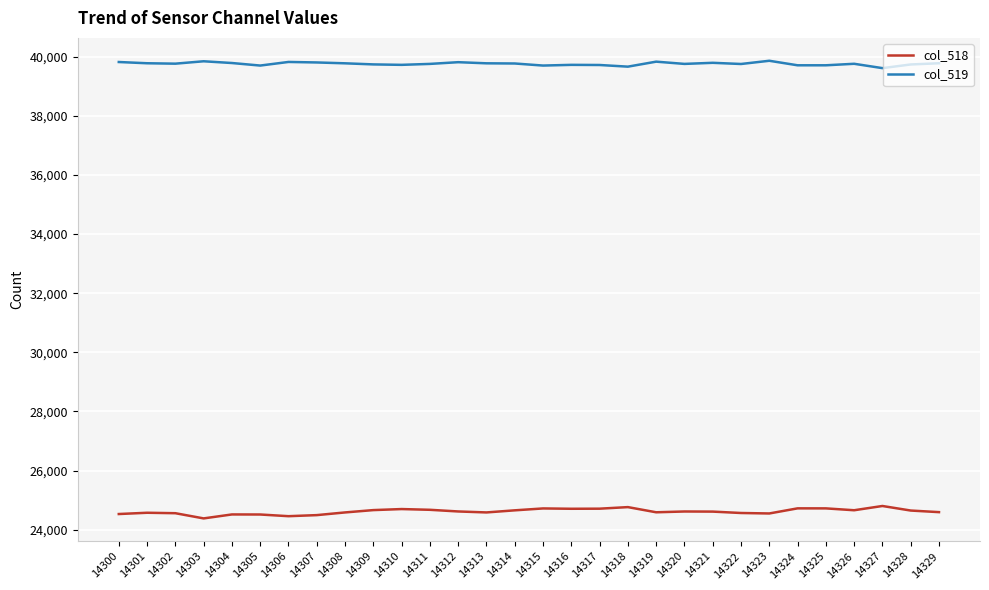

Is the value of col_519 at 14322 greater than the value of col_518 at 14319?

Yes